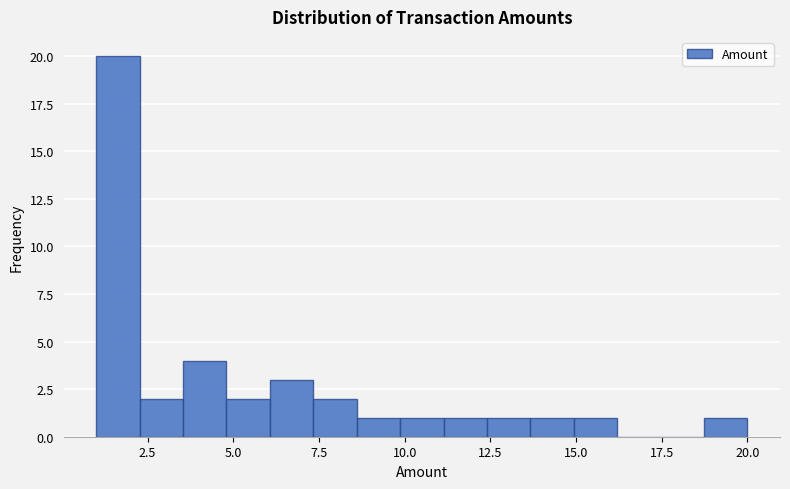

Around what value on the x-axis is the tallest bar? Give the approximate position of its centre, as read against the axis.

1.5